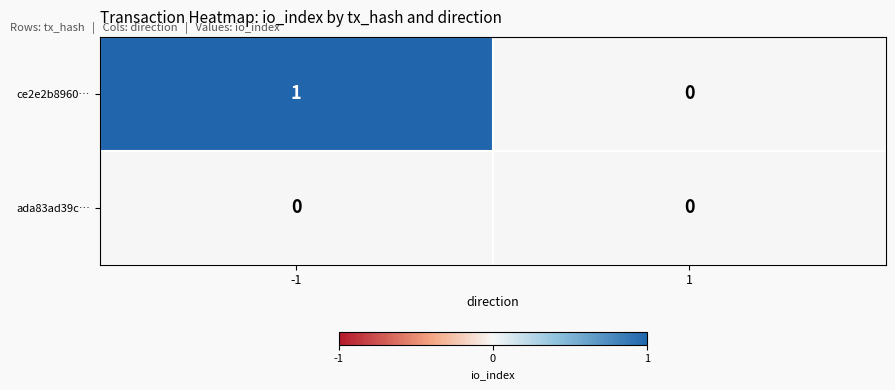

True or false: ada83ad39c… has a value of 0 at 1.

True